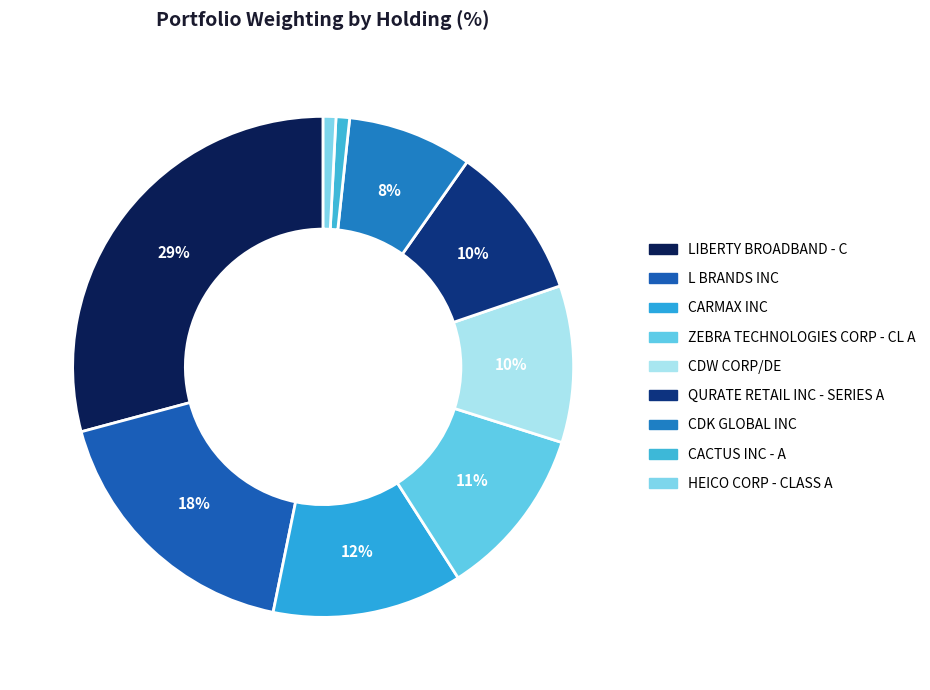

How many segments does this pie chart have?

9